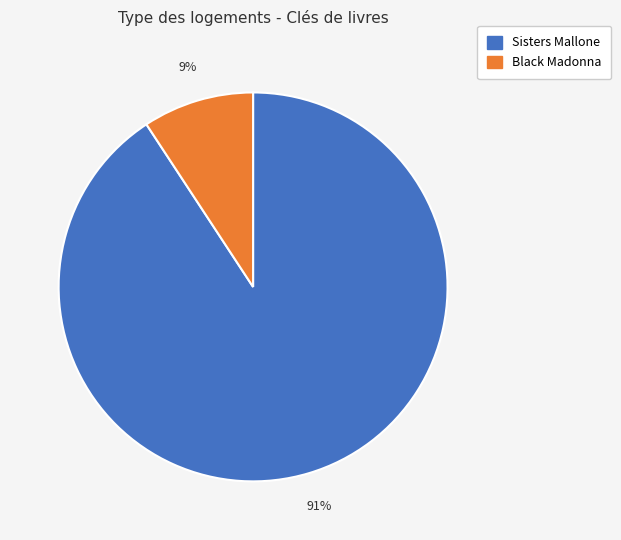

Is there any slice that represents more than half of the pie?

Yes